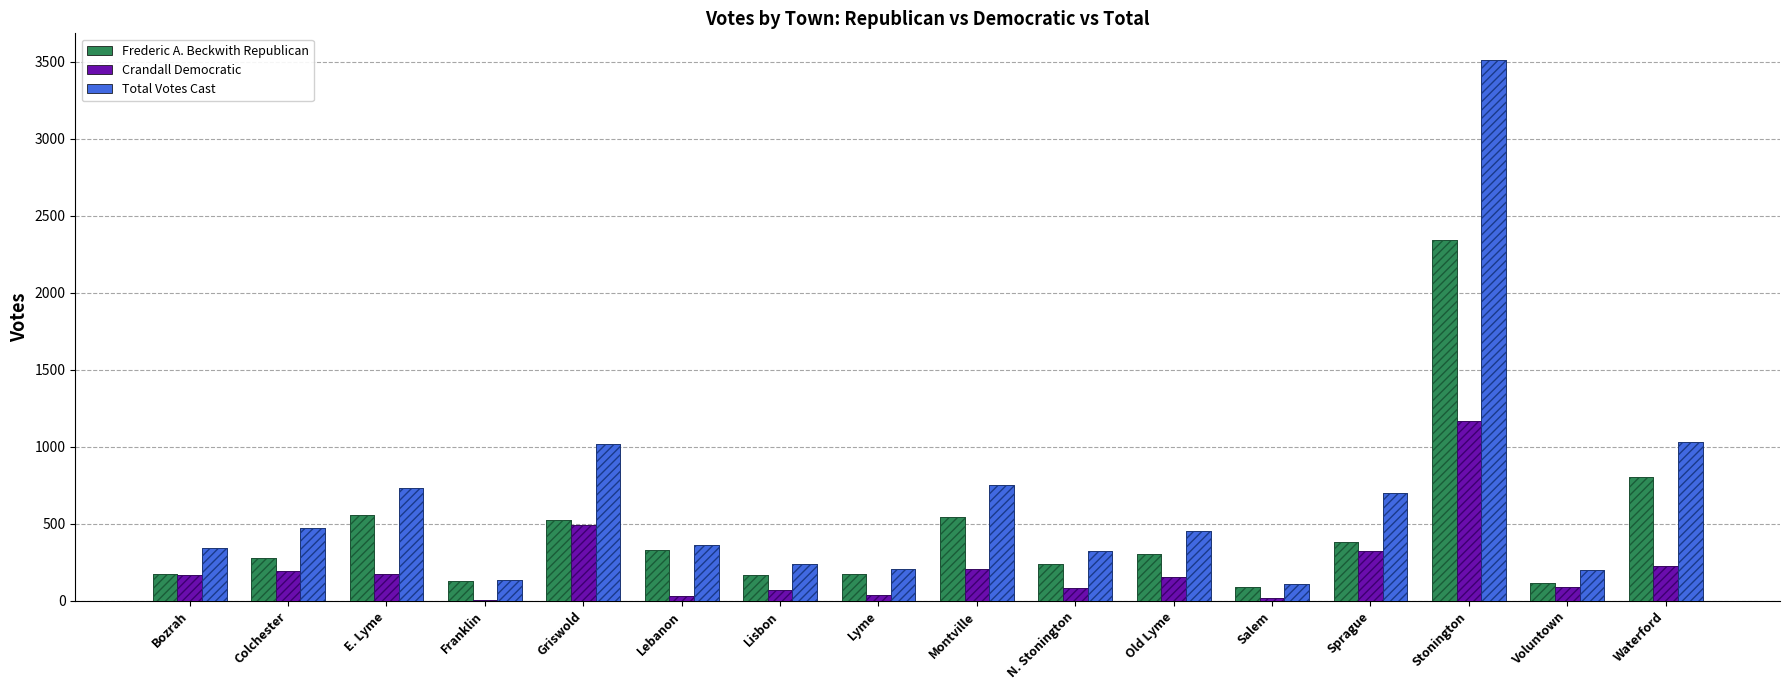

What is the difference between the second highest and minimum values in the Total Votes Cast series?

924